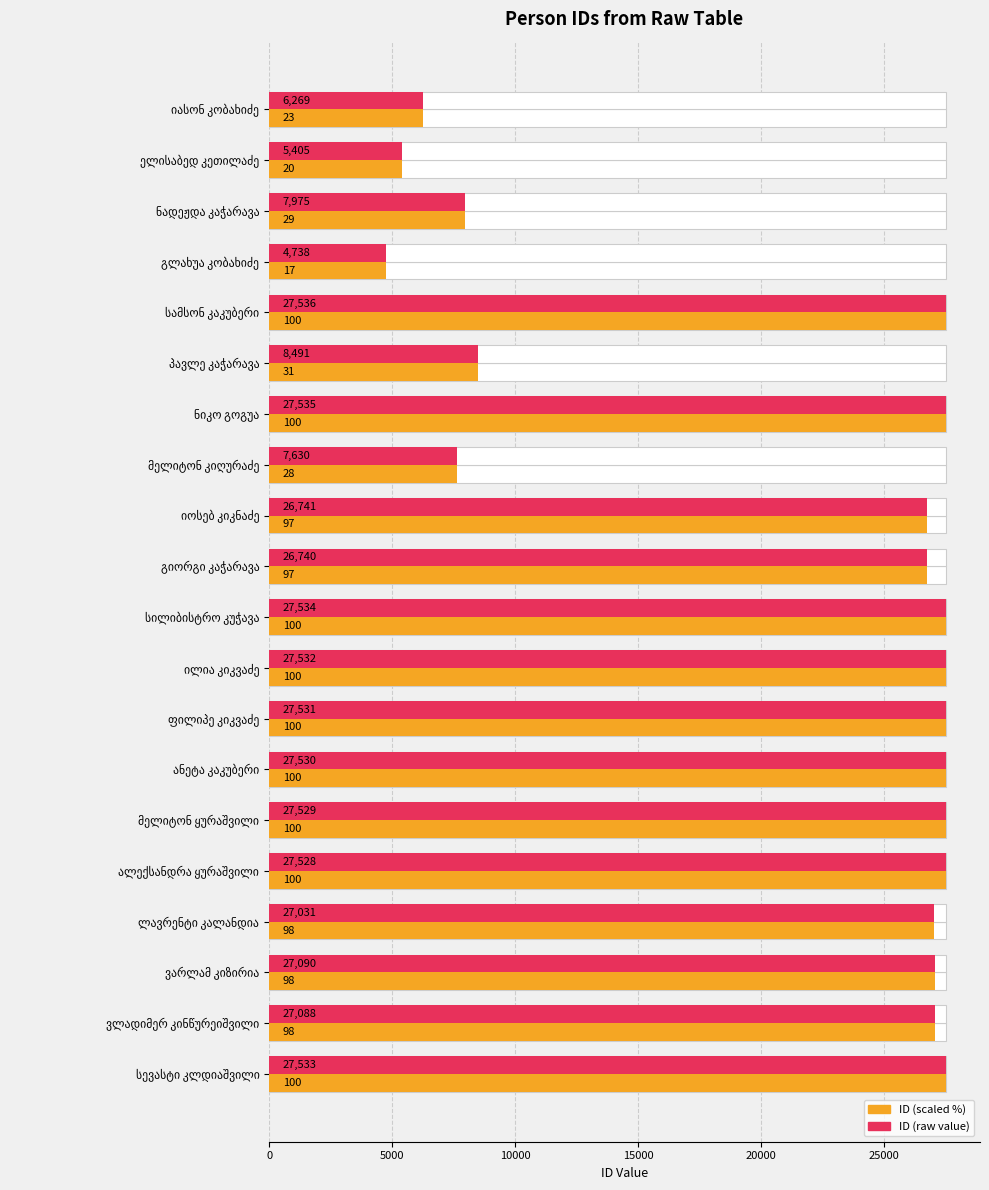

The id (row 1) series shows 16649 at გიორგი კაჭარავა. True or false?

False